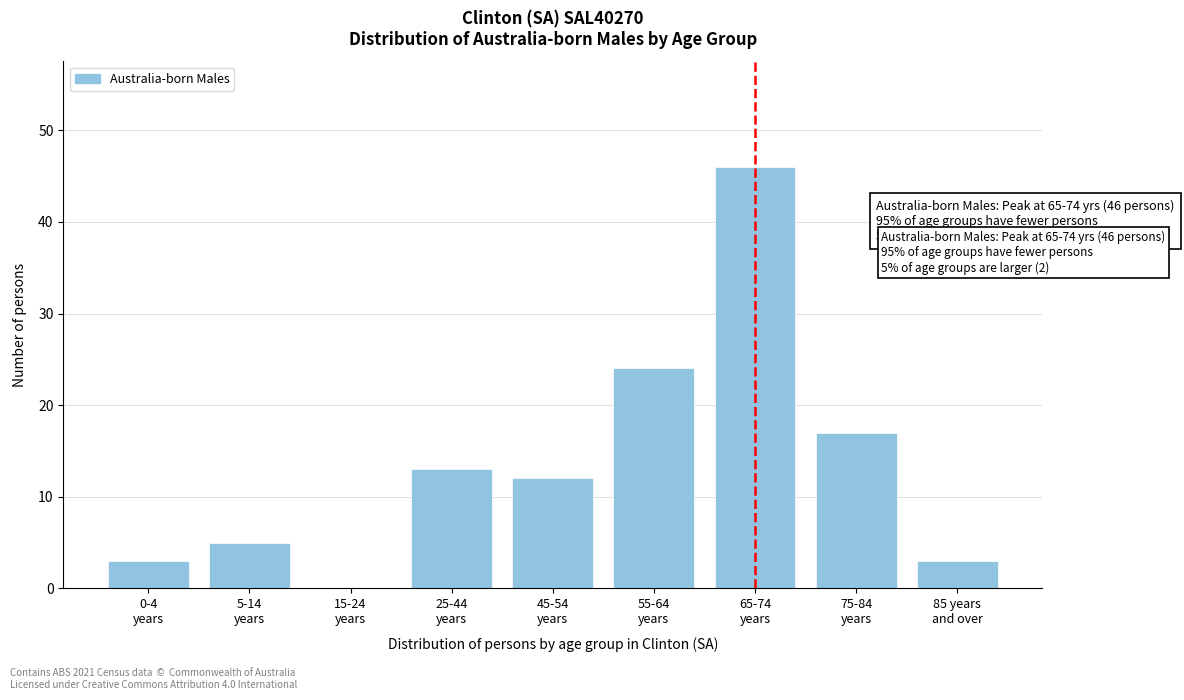

What is the greatest value displayed?

46